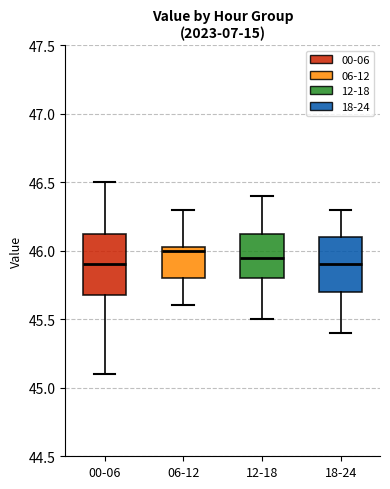

Reading left to right, read every box against the y-axis: the position of its median line, the range the box covers, and the ends of its whiskers. The values are not printed on the chart, so give them approximately, as read against the axis.

00-06: median 45.90, box 45.70 to 46.15, whiskers 45.10 to 46.50
06-12: median 46.00, box 45.80 to 46.05, whiskers 45.60 to 46.30
12-18: median 45.95, box 45.80 to 46.15, whiskers 45.50 to 46.40
18-24: median 45.90, box 45.70 to 46.10, whiskers 45.40 to 46.30